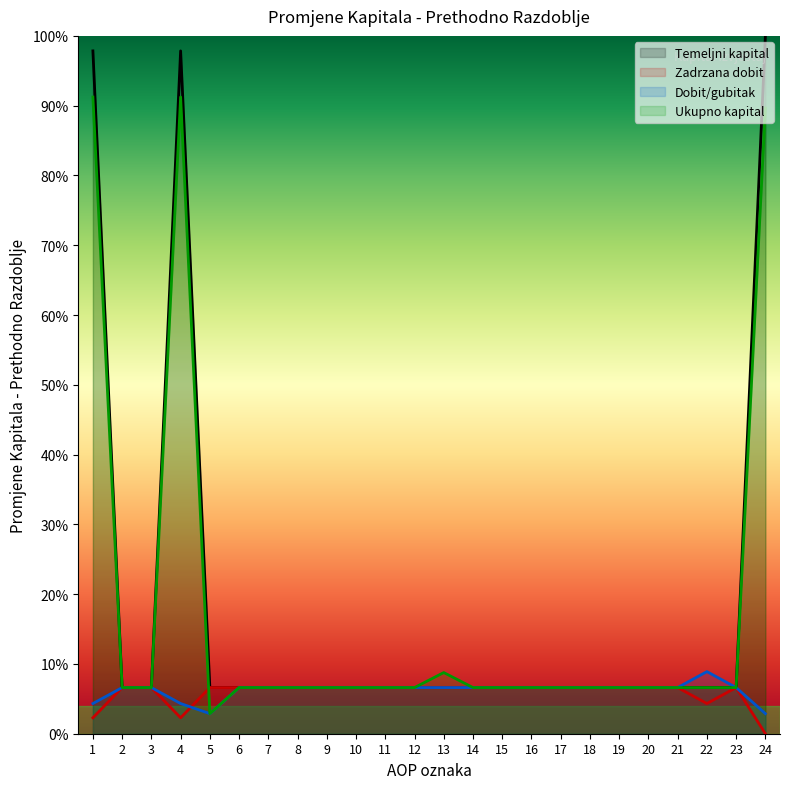

Does the chart display data point markers on the line(s)?

No